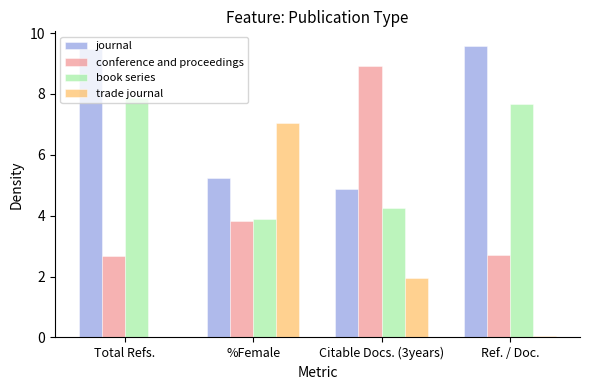

Which category has the highest value in the conference and proceedings series?

Citable Docs. (3years)